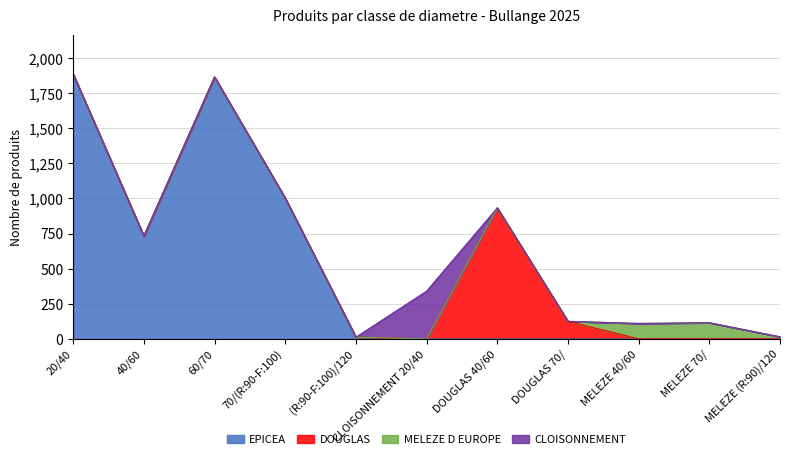

What is the difference between the maximum and minimum values in the DOUGLAS series?

933